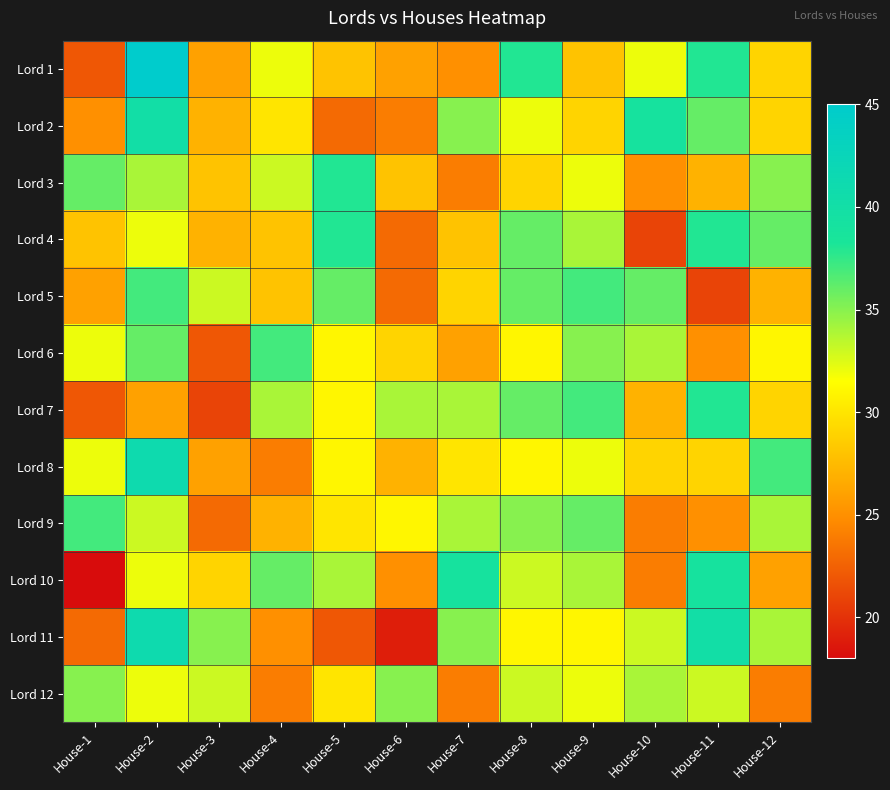

What is the maximum value shown in the chart?

45